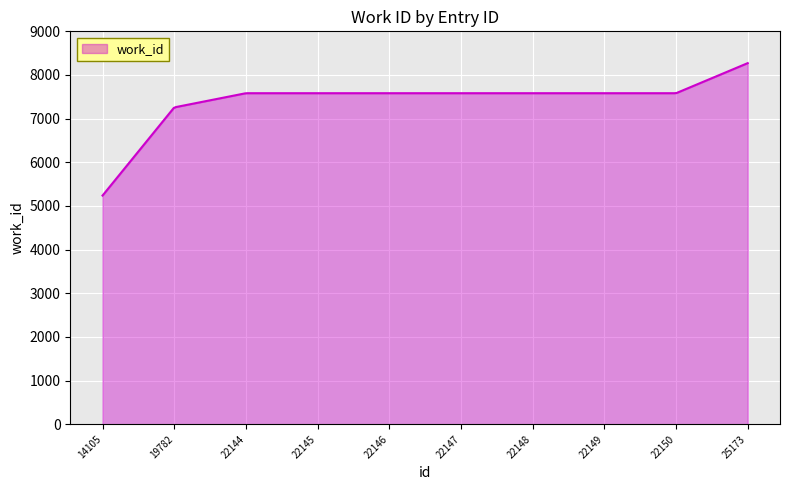

What is the smallest value displayed?

5239.0